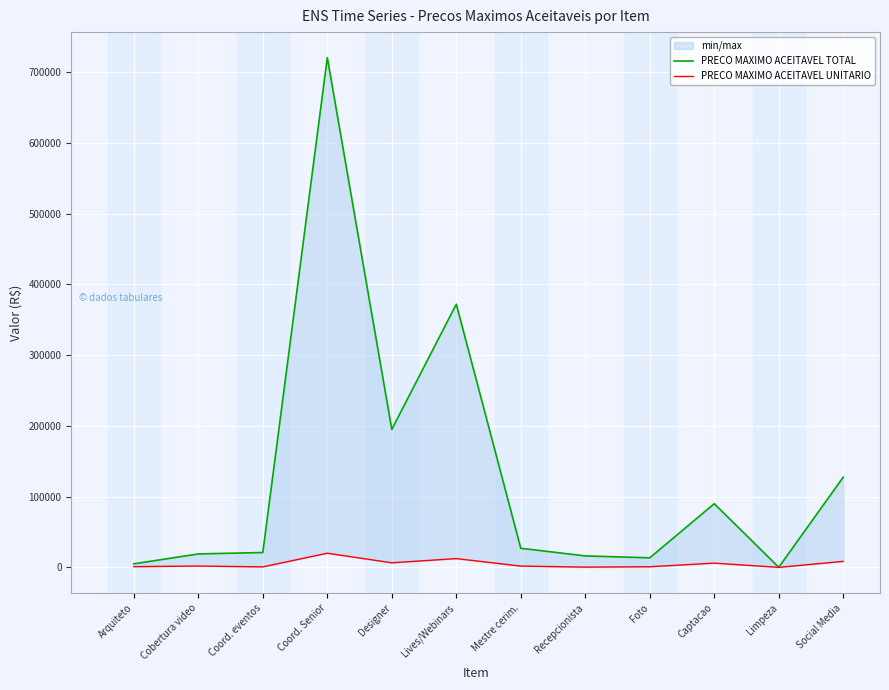

Read the PRECO MAXIMO ACEITAVEL UNITARIO value at Coord. eventos, to the nearest 10.

700